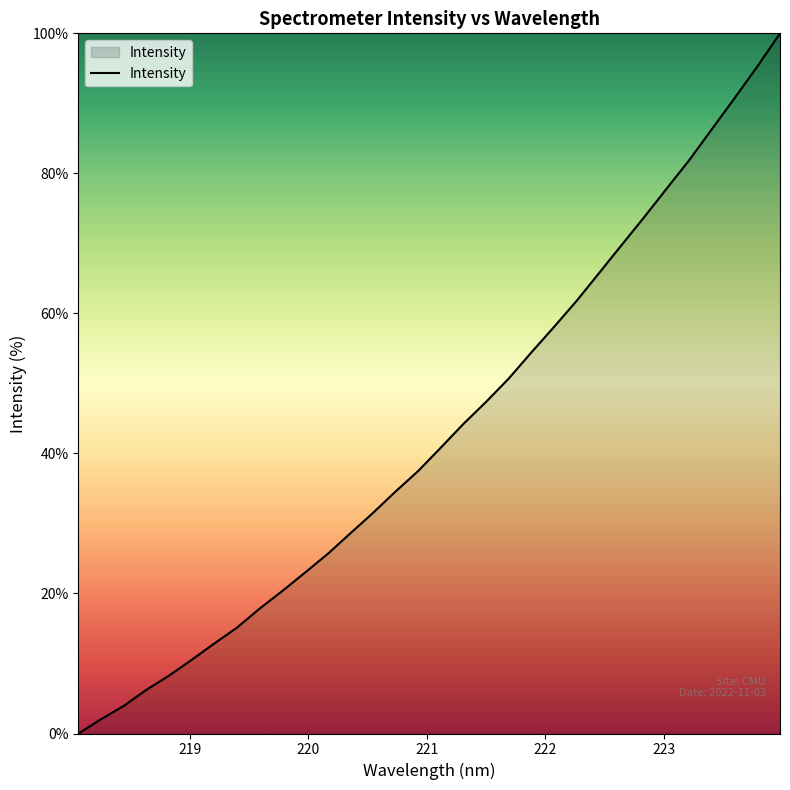

What is the maximum value shown in the chart?

100.0